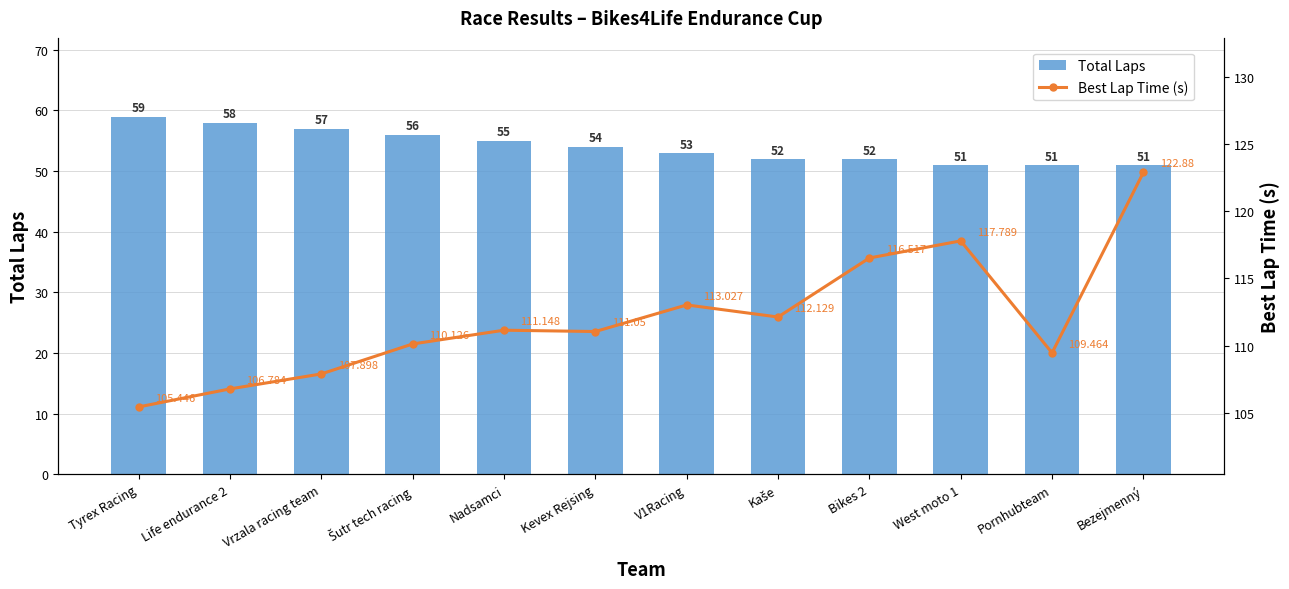

List the series in order of their peak value, lowest first.

Total Laps, Best Lap Time (s)